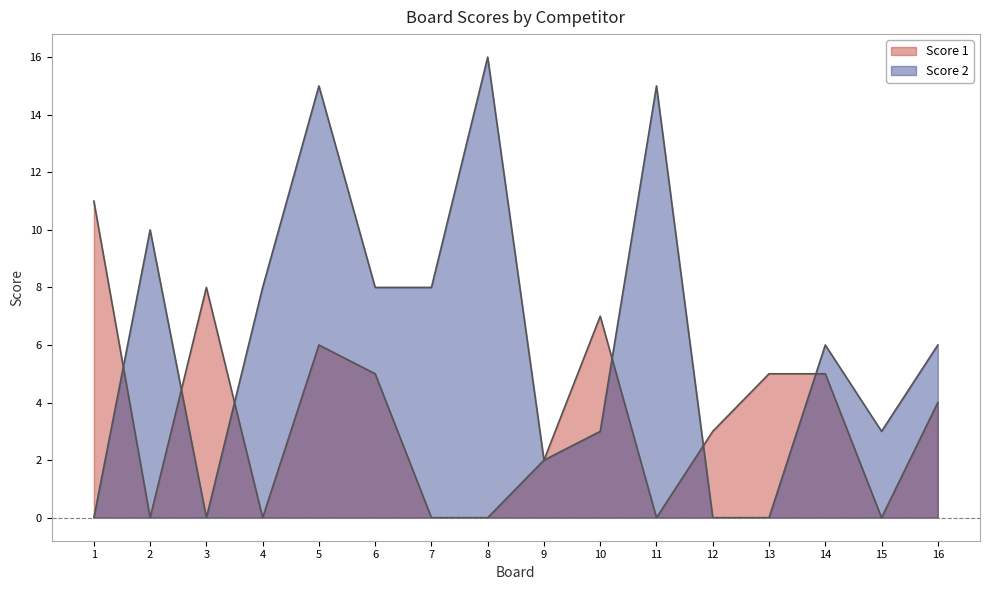

The value of Score 1 at 12 is 3. True or false?

True